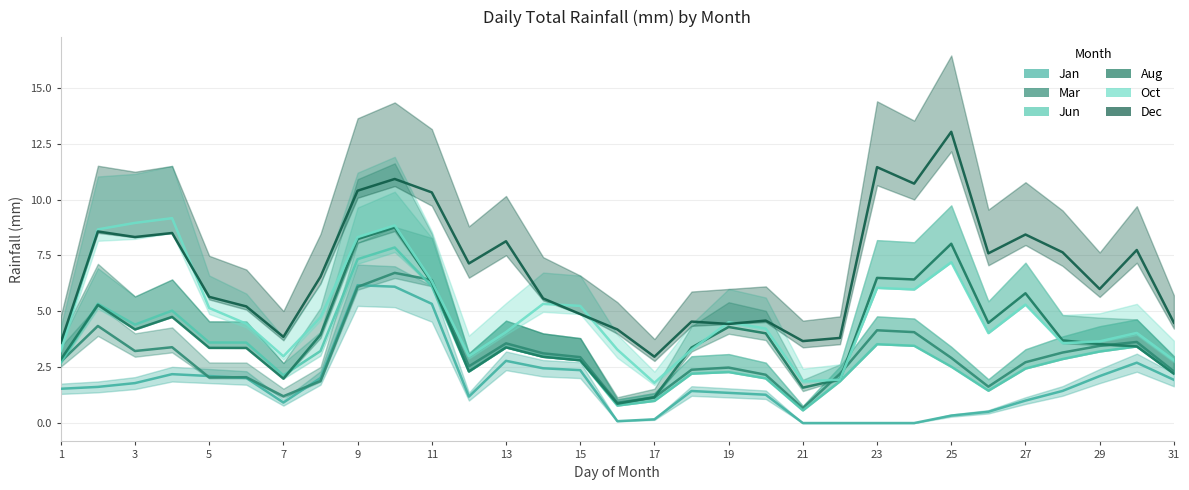

Is this an area chart (filled region under the line)?

No